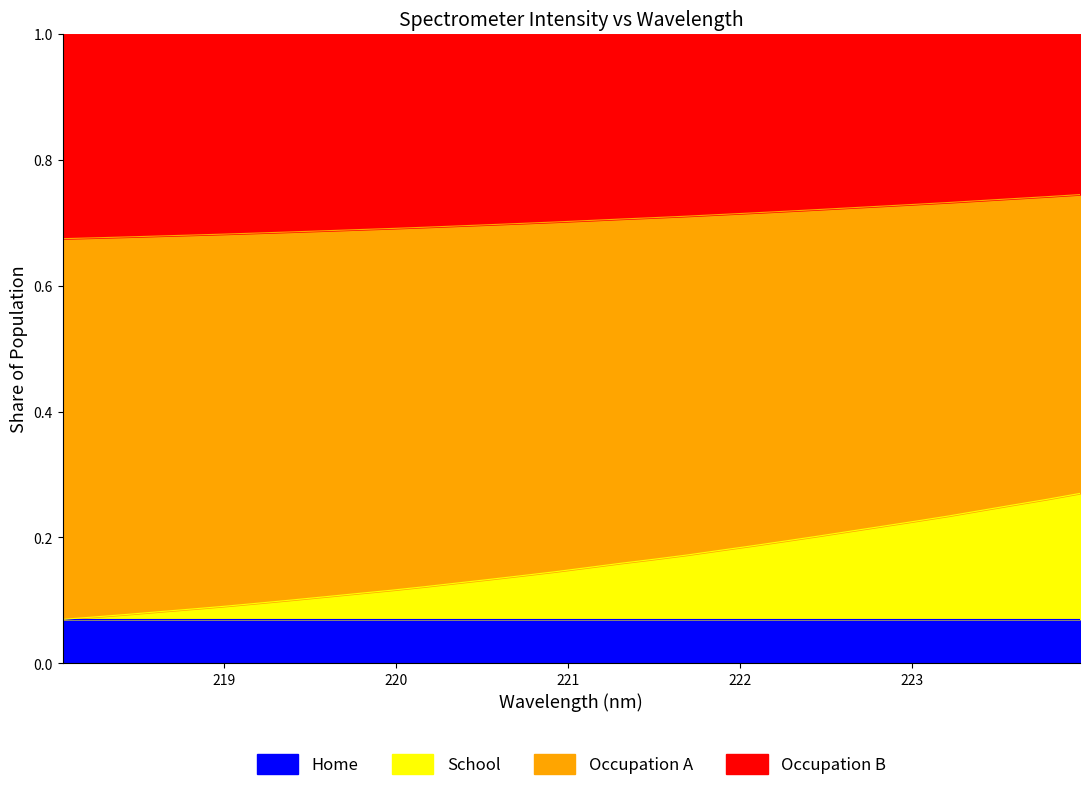

True or false: the data shows 0.1 at 219.9712.

True